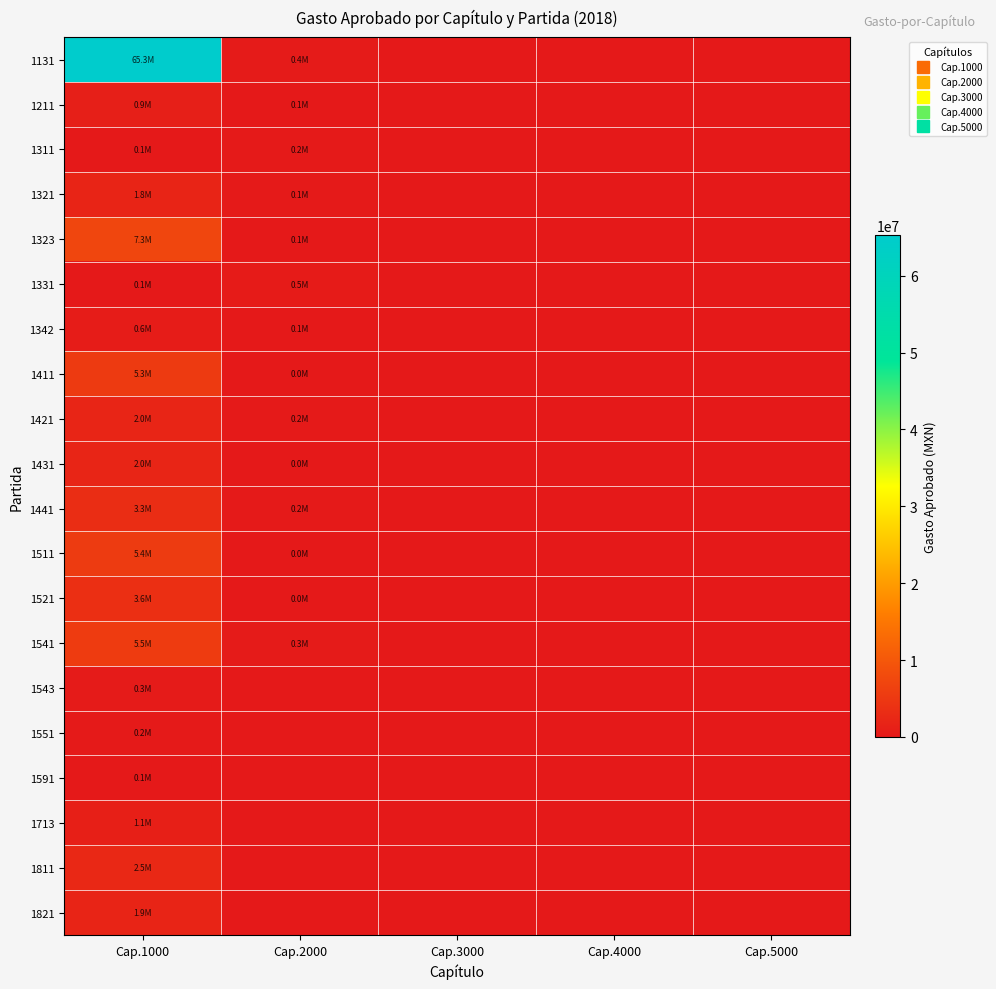

What is the maximum value shown in the chart?

65253720